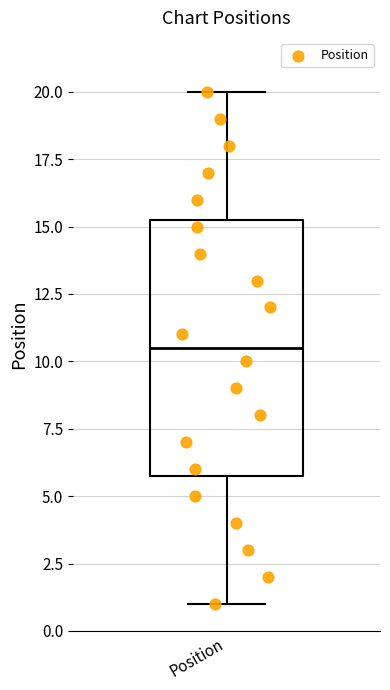

Where is the lower edge of the box for Position on the y-axis? The values are not printed on the chart, so give them approximately, as read against the axis.

6.0